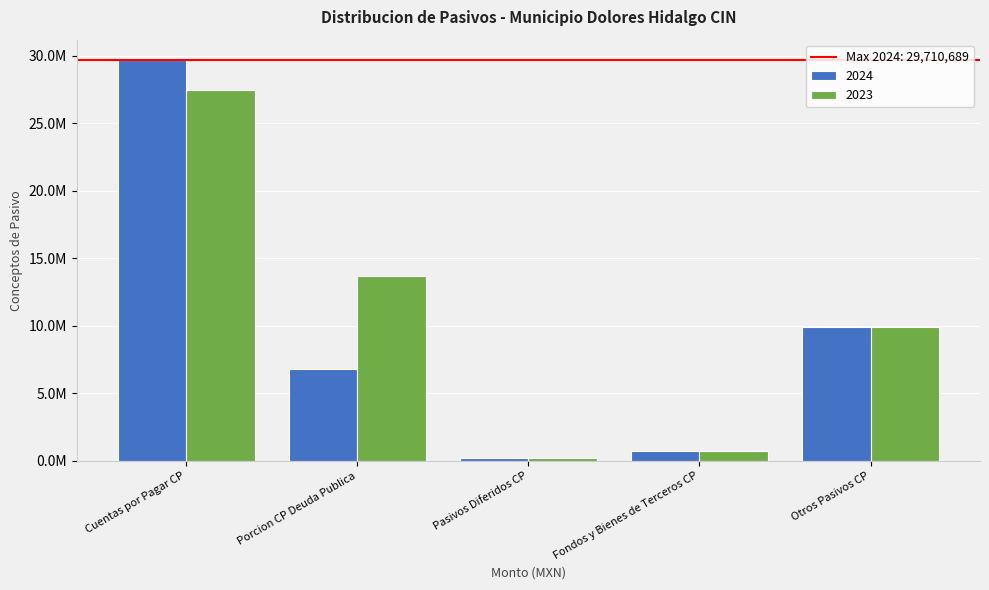

Are the bars horizontal?

No